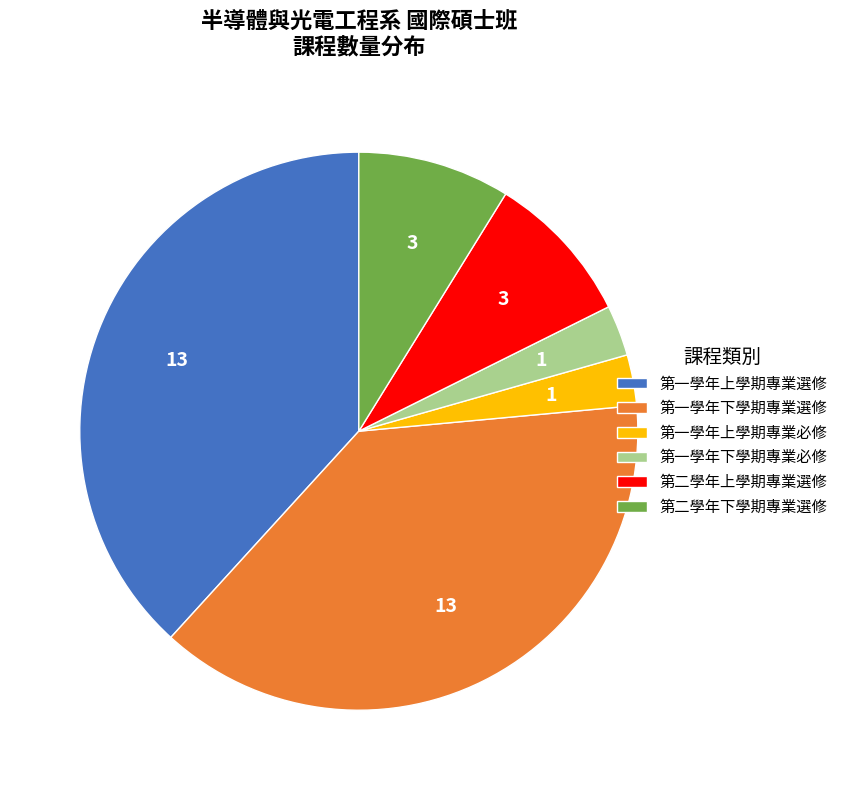

The 第一學年下學期專業選修 slice represents 26% of the pie. True or false?

False